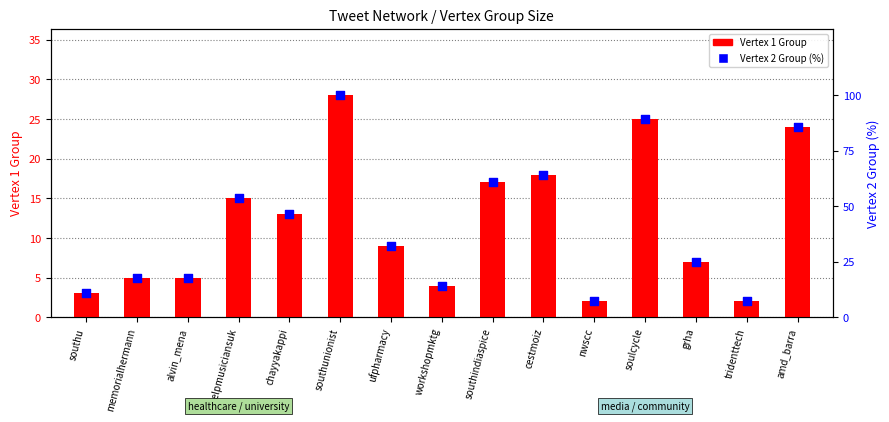

Which series contains the highest Y value?

Vertex 2 Group (%)